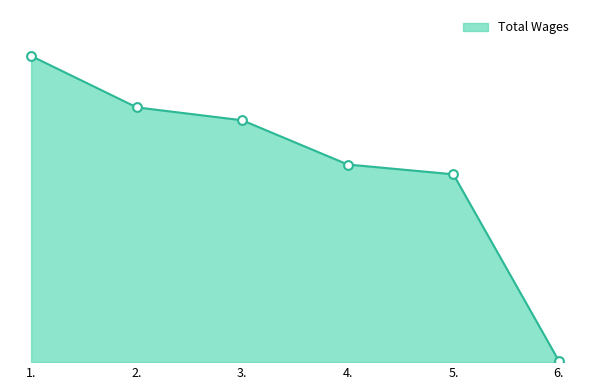

What is the change in value from 1. to 5.?

-35132